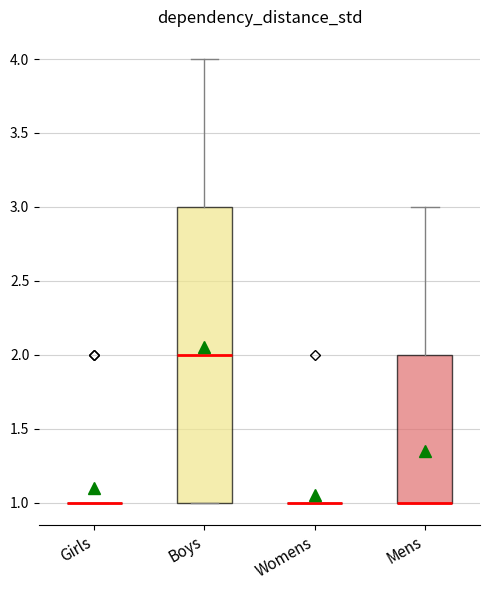

Where is the upper edge of the box for Boys on the y-axis? The values are not printed on the chart, so give them approximately, as read against the axis.

3